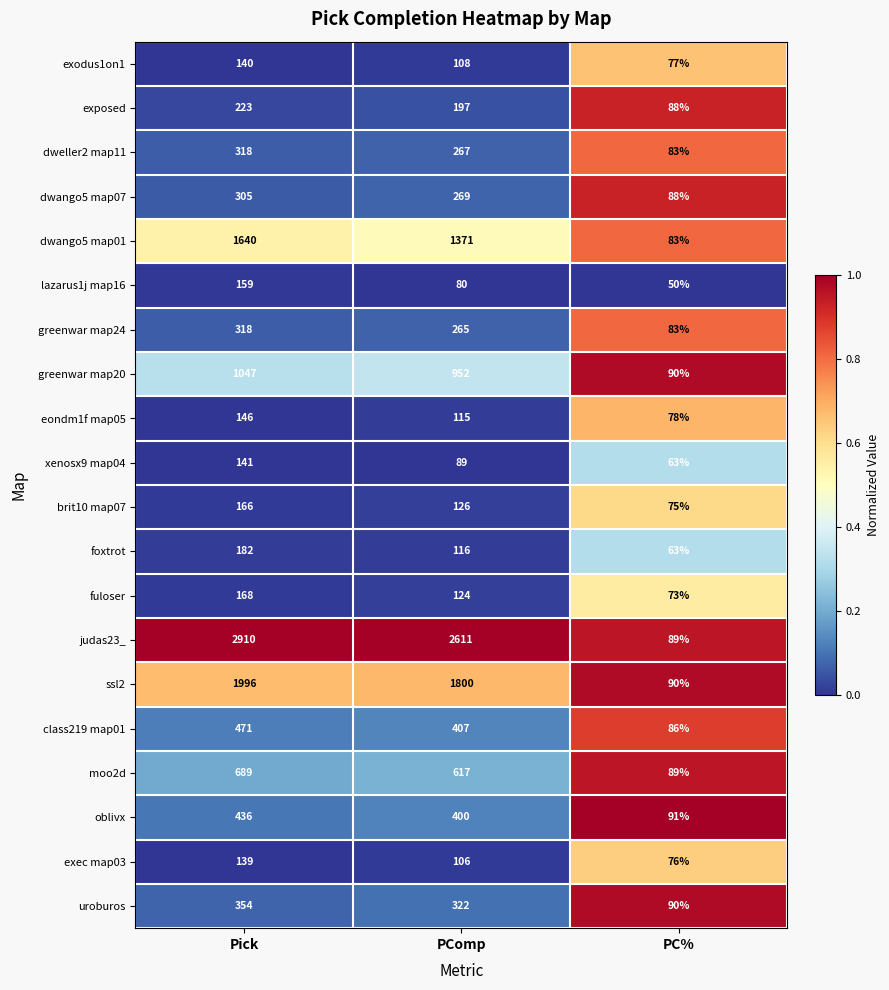

What is the total value across all series at Pick?

11948